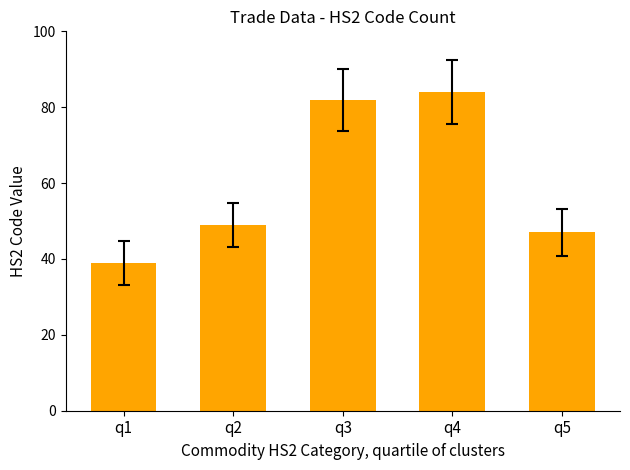

At which label is the value closest to 61?

q2